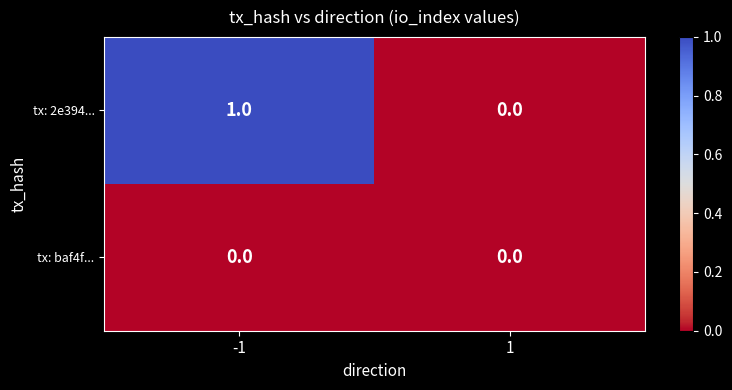

Rank the categories by tx: 2e394... value from lowest to highest.

1, -1